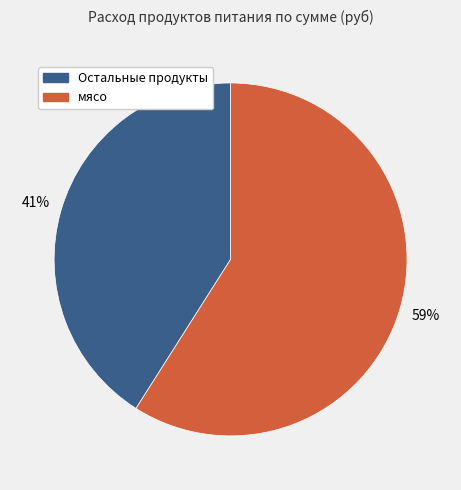

Count the number of slices in the pie.

2